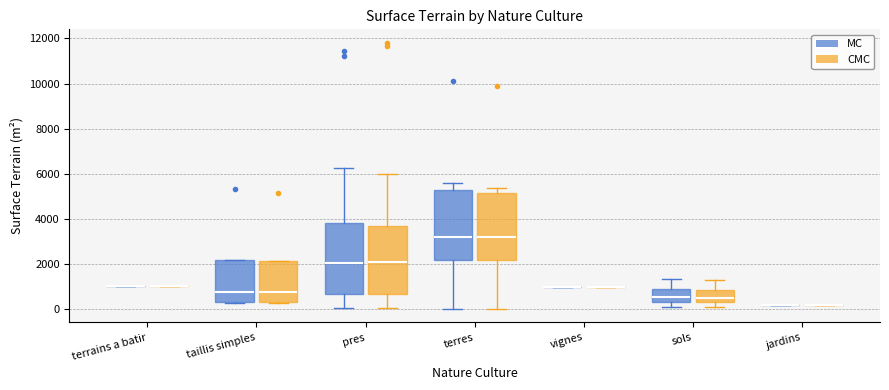

Reading left to right, transcribe this box plot: for each box, give where its median line is, the range the box spans, and where its two whiskers end, as read against the y-axis. The values are not printed on the chart, so give them approximately, as read against the axis.

terrains a batir (MC): box collapsed to a line at 1000, whiskers 1000 to 1000
terrains a batir (CMC): box collapsed to a line at 1000, whiskers 1000 to 1000
taillis simples (MC): median 800, box 400 to 2200, whiskers 200 to 2200
taillis simples (CMC): median 800, box 400 to 2200, whiskers 200 to 2200
pres (MC): median 2000, box 600 to 3800, whiskers 0 to 6200
pres (CMC): median 2200, box 600 to 3800, whiskers 0 to 6000
terres (MC): median 3200, box 2200 to 5200, whiskers 0 to 5600
terres (CMC): median 3200, box 2200 to 5200, whiskers 0 to 5400
vignes (MC): box collapsed to a line at 1000, whiskers 1000 to 1000
vignes (CMC): box collapsed to a line at 1000, whiskers 1000 to 1000
sols (MC): median 600, box 400 to 800, whiskers 200 to 1400
sols (CMC): median 600, box 400 to 800, whiskers 200 to 1200
jardins (MC): box collapsed to a line at 200, whiskers 200 to 200
jardins (CMC): box collapsed to a line at 200, whiskers 200 to 200